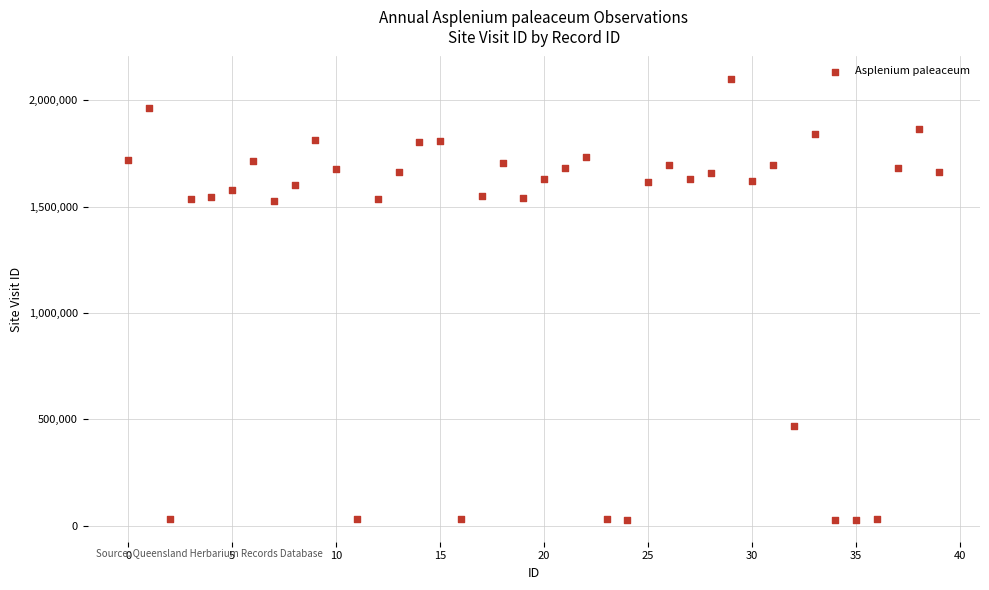

What is the range of Y values (max minus min)?

2073625